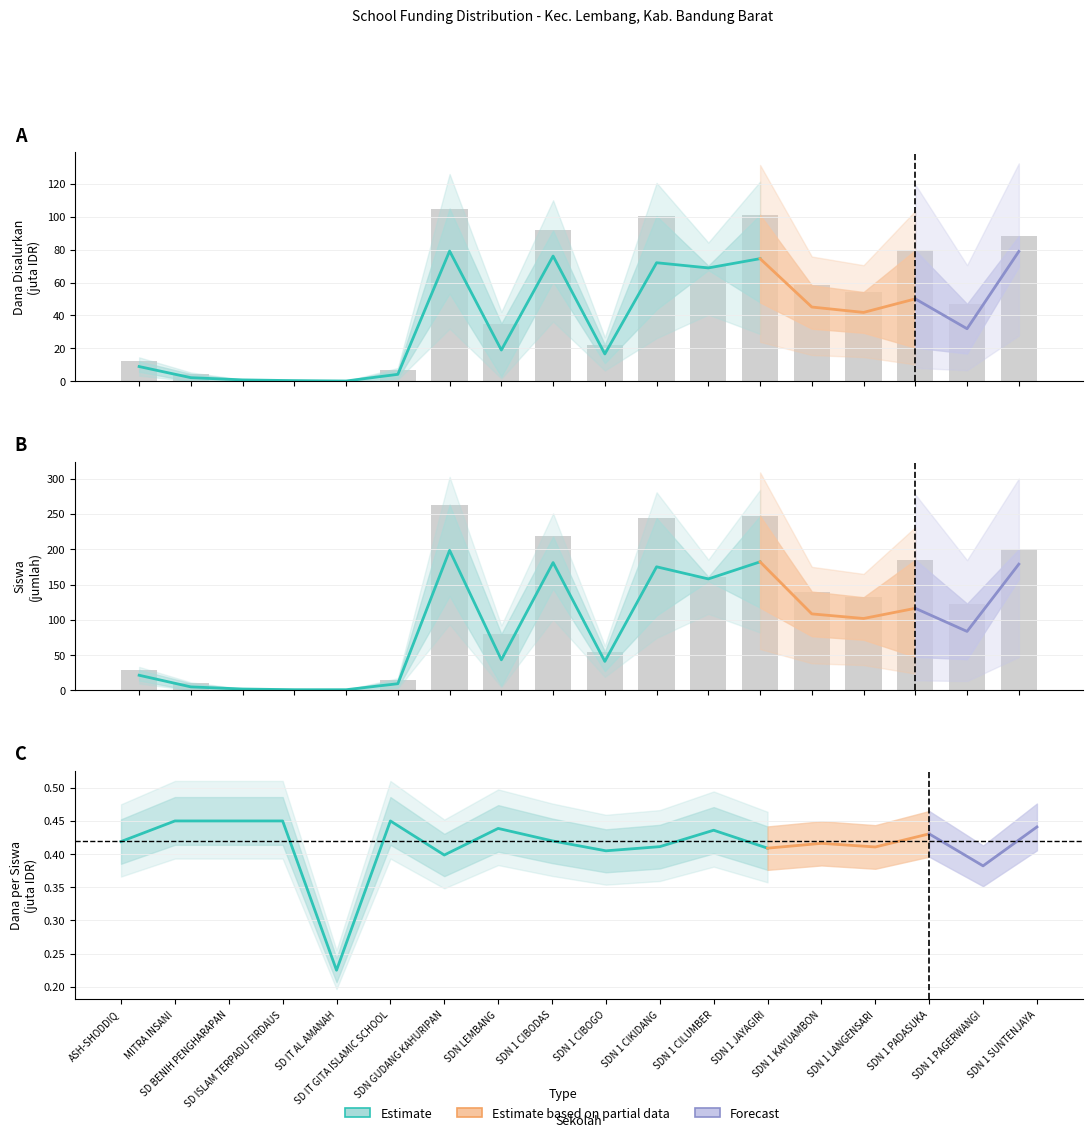

What is the sum of the Siswa Disalurkan values at SD NEGERI 1 PAGERWANGI and SD NEGERI 1 SUNTENJAYA?

323.0